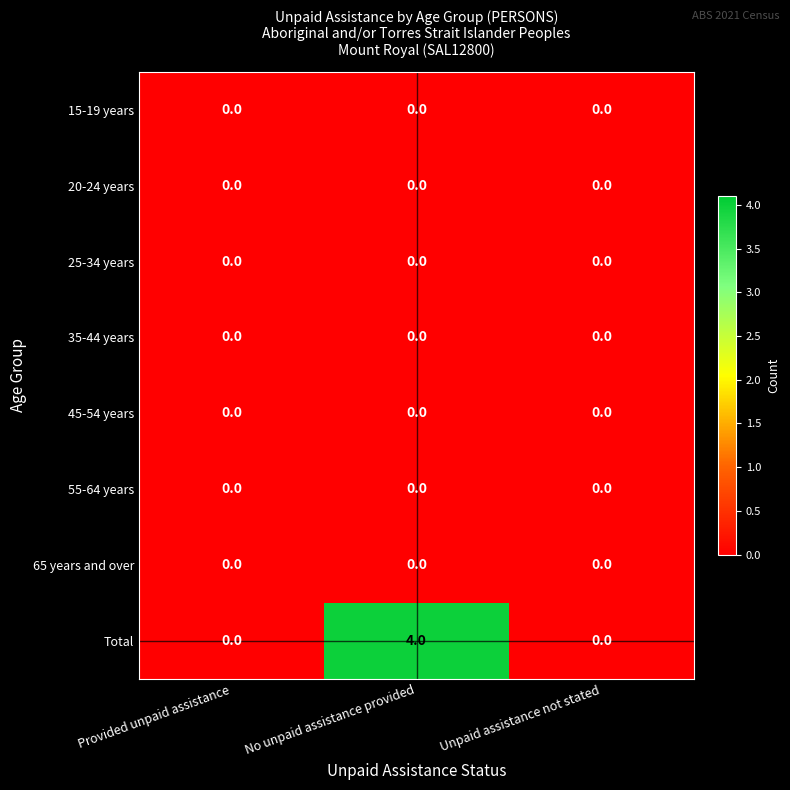

Reading left to right, transcribe all the data shown in this chart.

15-19 years: 0	0	0
20-24 years: 0	0	0
25-34 years: 0	0	0
35-44 years: 0	0	0
45-54 years: 0	0	0
55-64 years: 0	0	0
65 years and over: 0	0	0
Total: 0	4	0